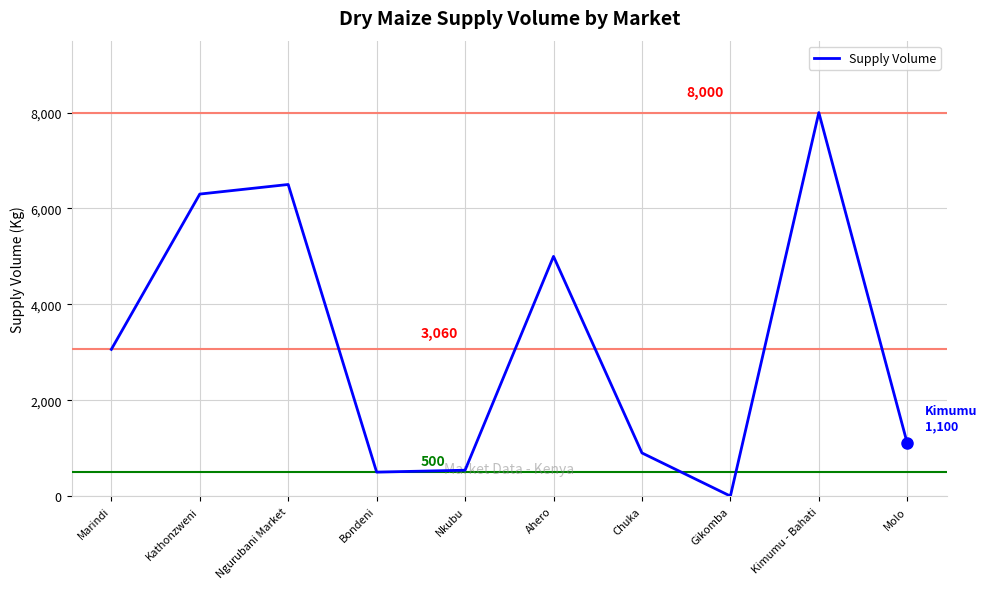

What is the difference between the maximum and minimum values?

8000